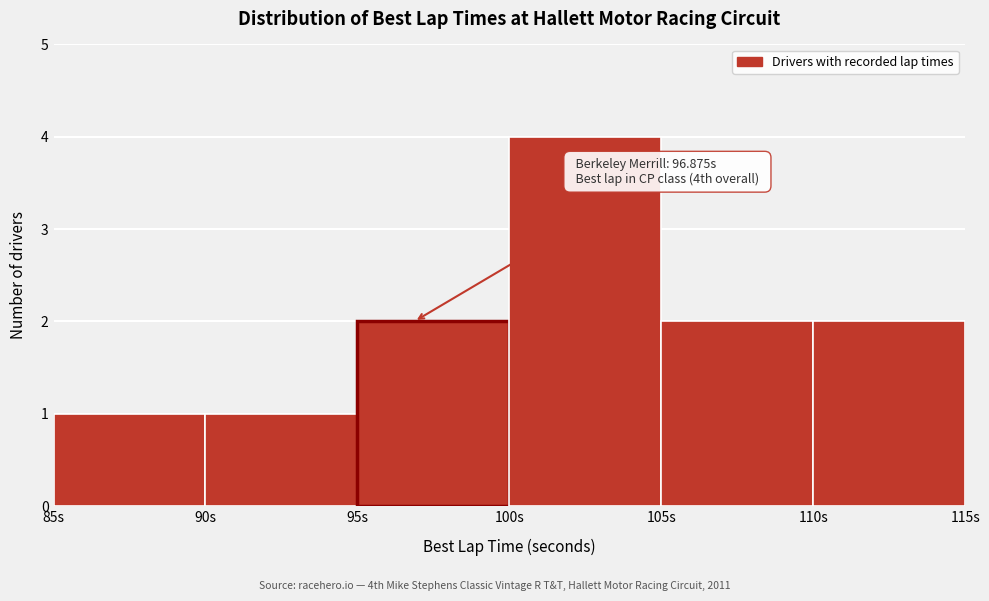

Over which range of the x-axis is the bar tallest?

100 to 105